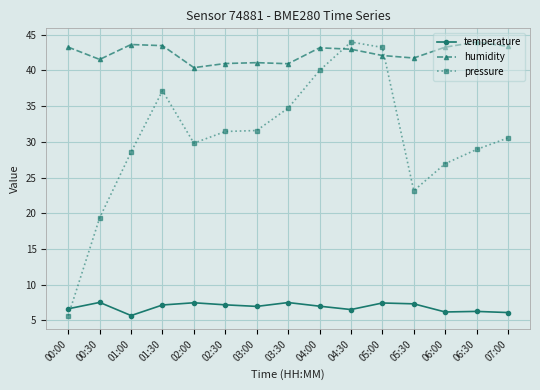

True or false: humidity and temperature cross at least once.

False